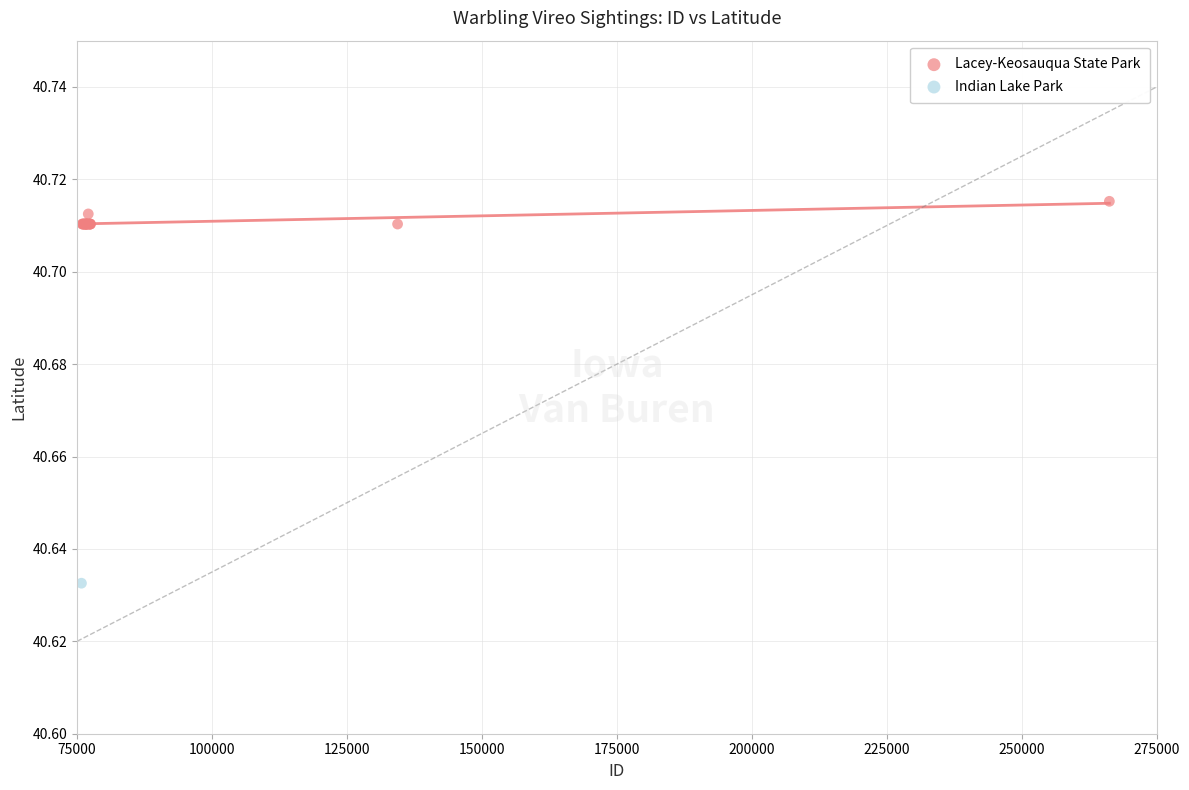

What are all the series names shown in the legend?

Lacey-Keosauqua State Park, Indian Lake Park